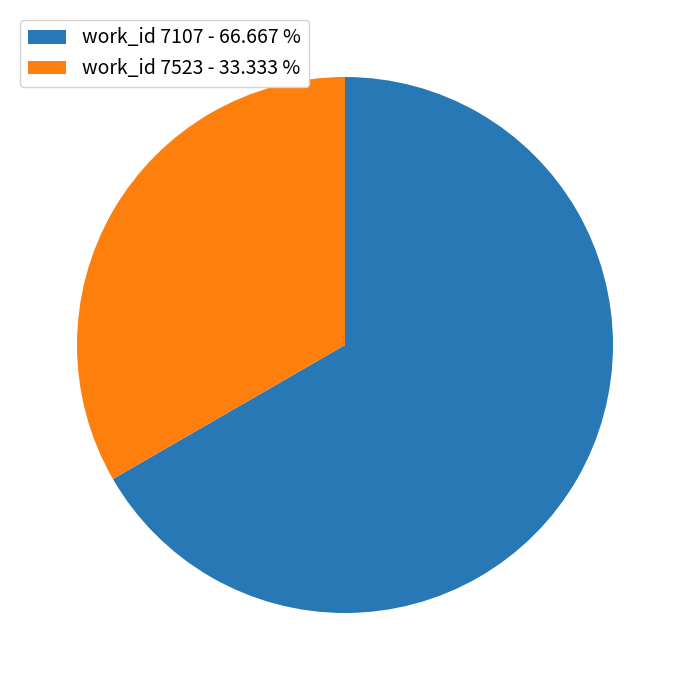

Rank the categories by value from lowest to highest.

work_id 7523 - 33.333 %, work_id 7107 - 66.667 %